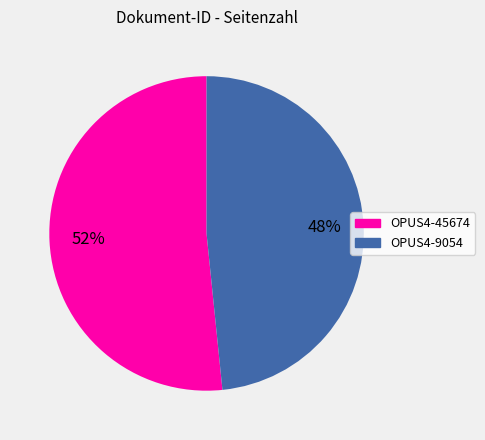

To the nearest percent, what is the average slice percentage?

50%